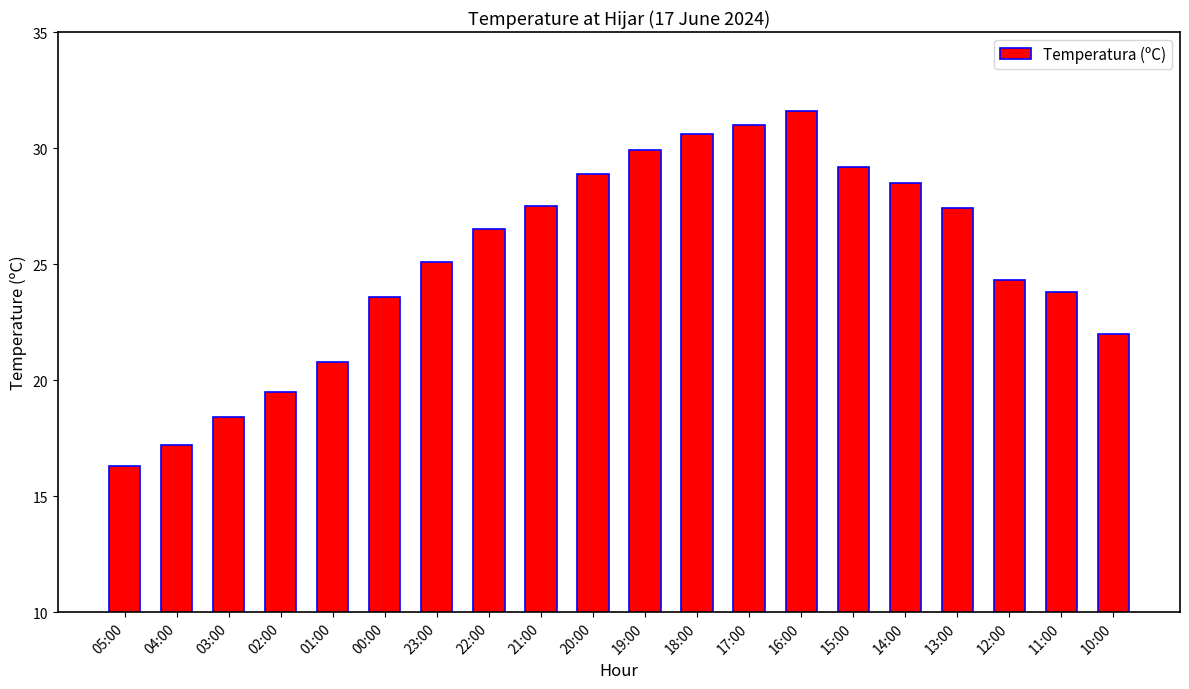

What is the difference between the maximum and minimum values?

15.3